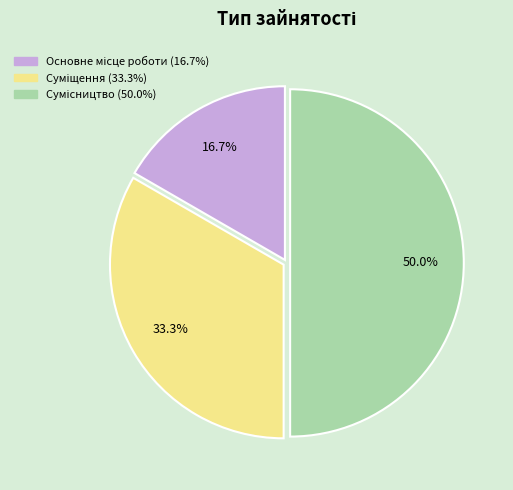

Rank the categories by value from highest to lowest.

Сумісництво, Суміщення, Основне місце роботи